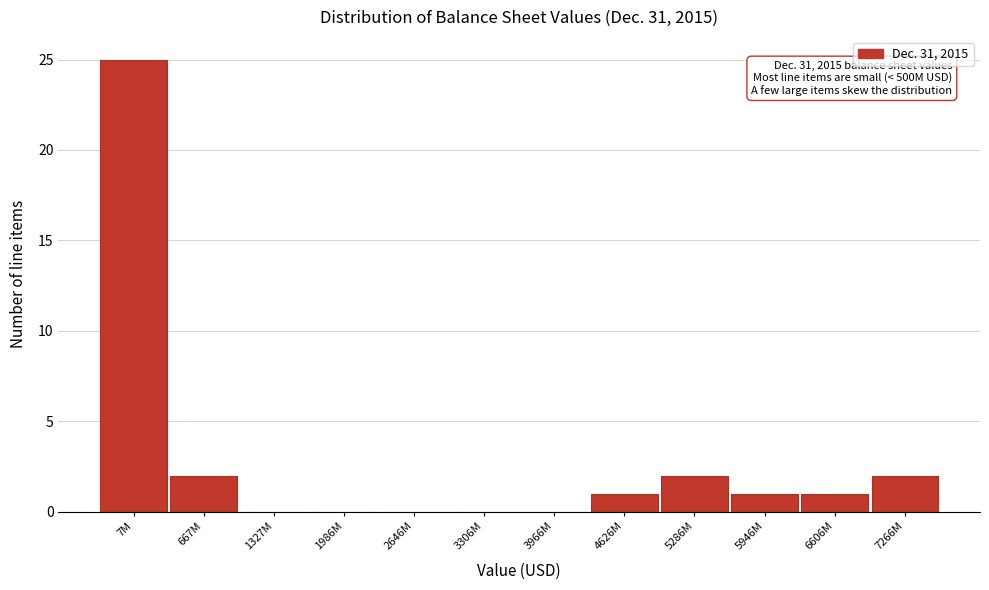

Reading left to right, extract all data points from this chart.

7M=25	667M=2	1327M=0	1986M=0	2646M=0	3306M=0	3966M=0	4626M=1	5286M=2	5946M=1	6606M=1	7266M=2